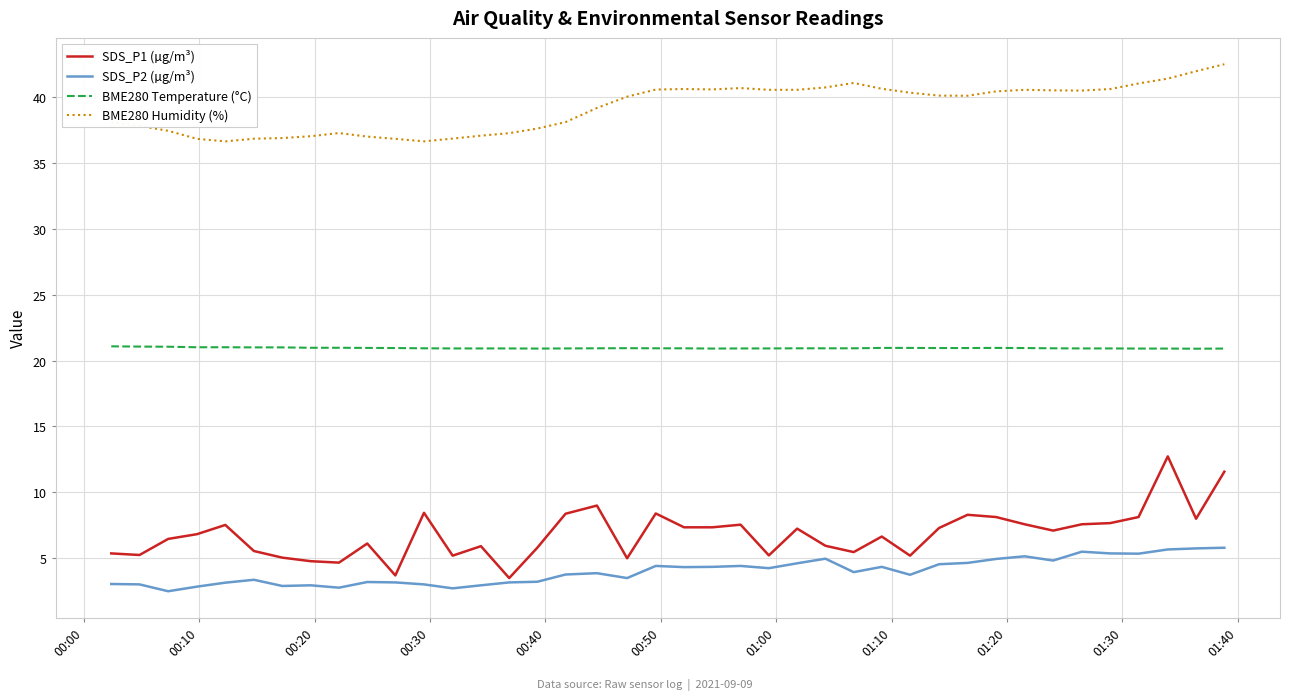

What are all the series names shown in the legend?

SDS_P1 (µg/m³), SDS_P2 (µg/m³), BME280 Temperature (°C), BME280 Humidity (%)